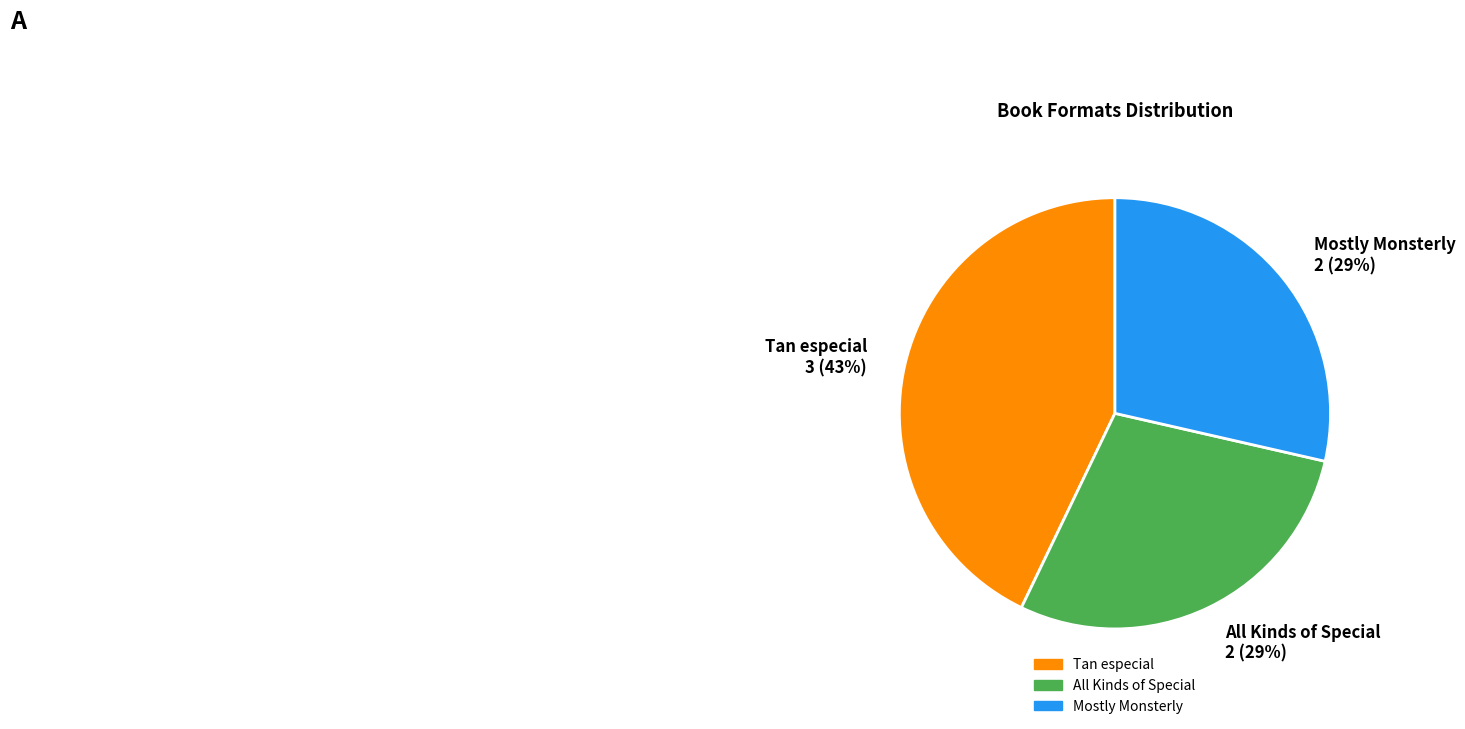

What percentage is the Mostly Monsterly 2 (29%) slice, to the nearest percent?

29%